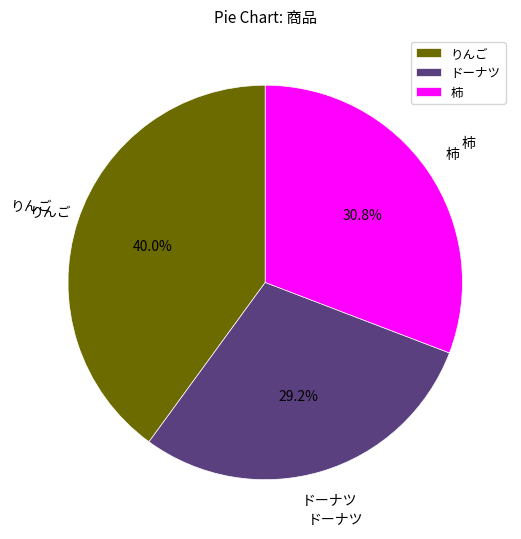

Combined, what portion of the pie is りんご and ドーナツ?

69.2%